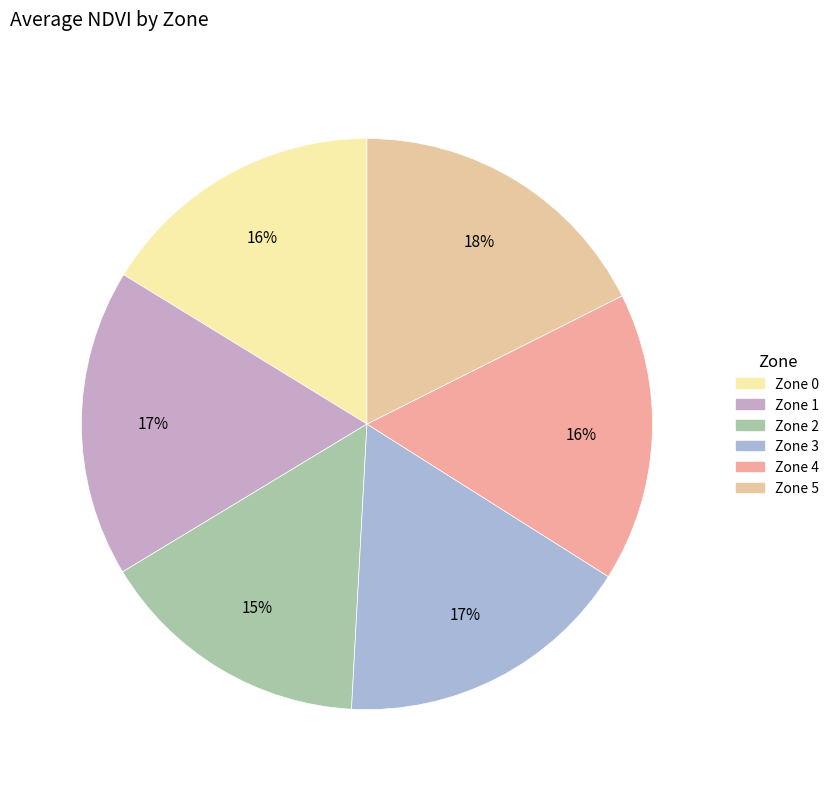

Approximately how many times larger is the value at Zone 4 compared to Zone 5?

0.9